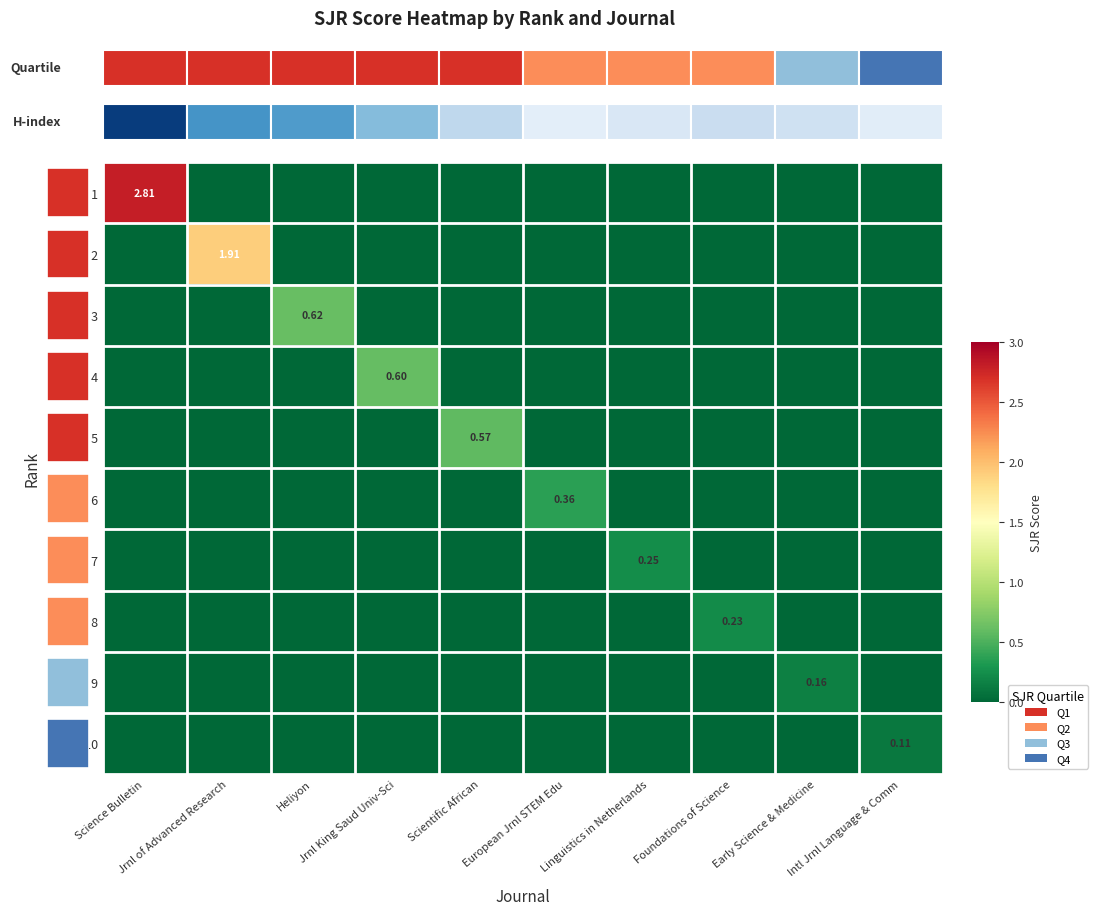

What is the sum of the Rank 2 values at Jrnl of Advanced Research and Intl Jrnl Language & Comm?

1.9